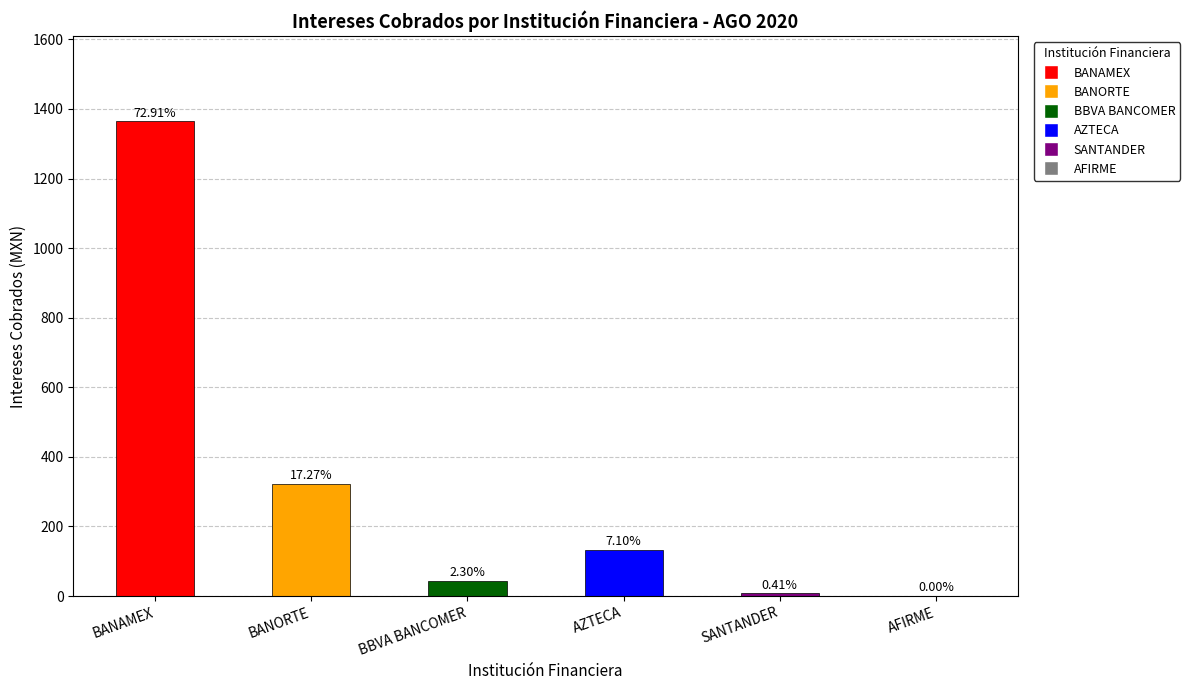

Reading left to right, extract all data points from this chart.

1364.2	323.1	43.1	132.9	7.7	0.0